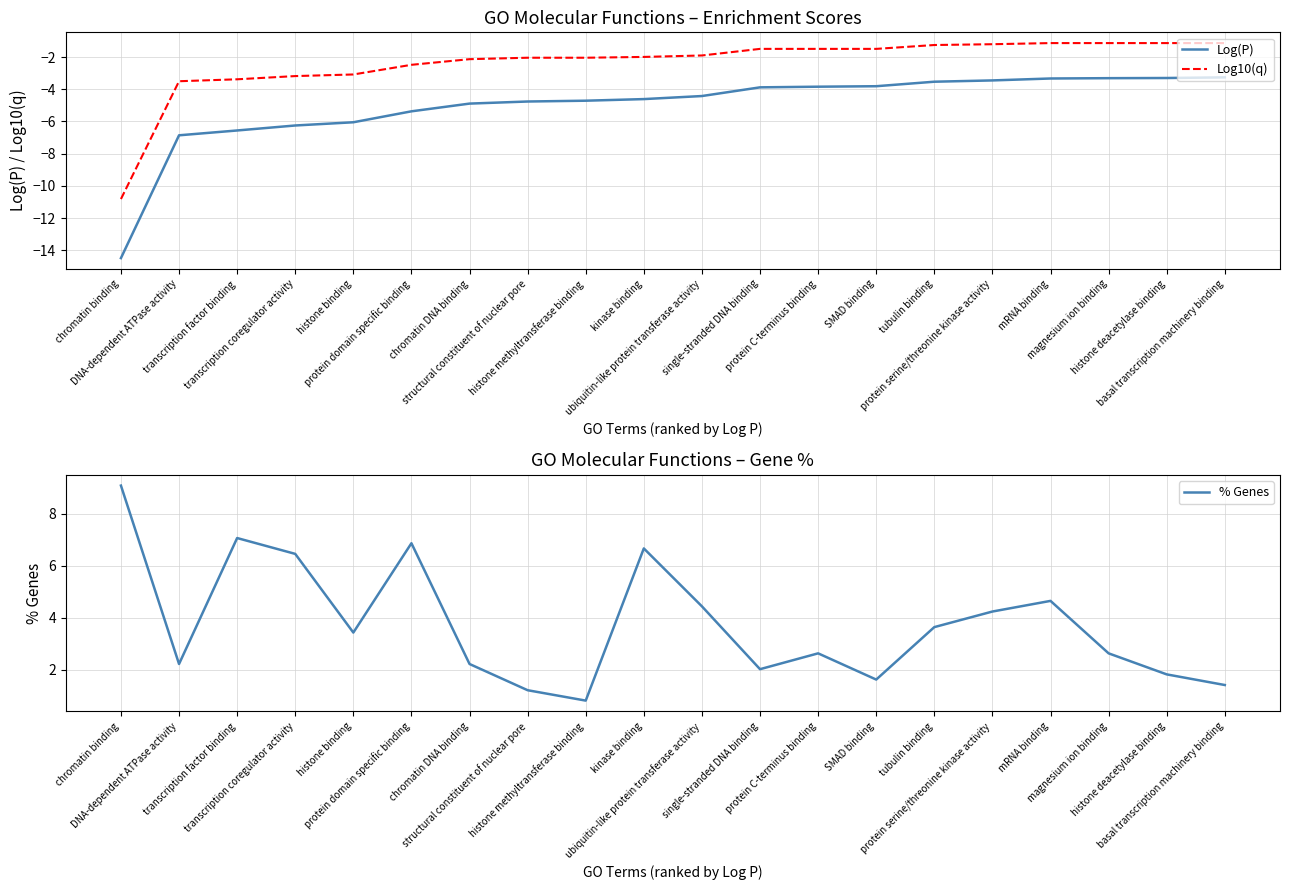

Rank the categories by Log(P) value from highest to lowest.

basal transcription machinery binding, histone deacetylase binding, magnesium ion binding, mRNA binding, protein serine/threonine kinase activity, tubulin binding, SMAD binding, protein C-terminus binding, single-stranded DNA binding, ubiquitin-like protein transferase activity, kinase binding, histone methyltransferase binding, structural constituent of nuclear pore, chromatin DNA binding, protein domain specific binding, histone binding, transcription coregulator activity, transcription factor binding, DNA-dependent ATPase activity, chromatin binding